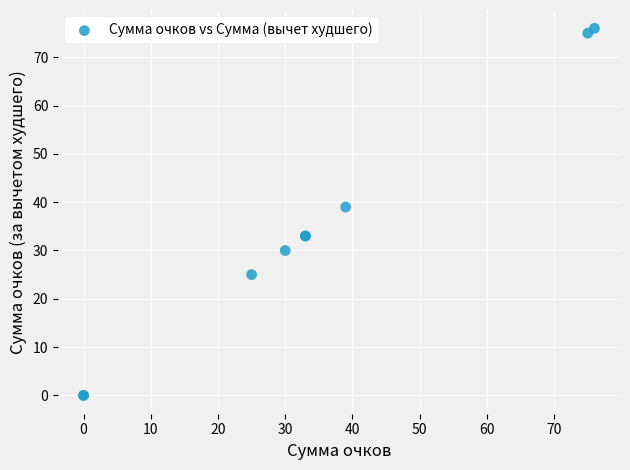

What Y value in the scatter plot is closest to 38?

39